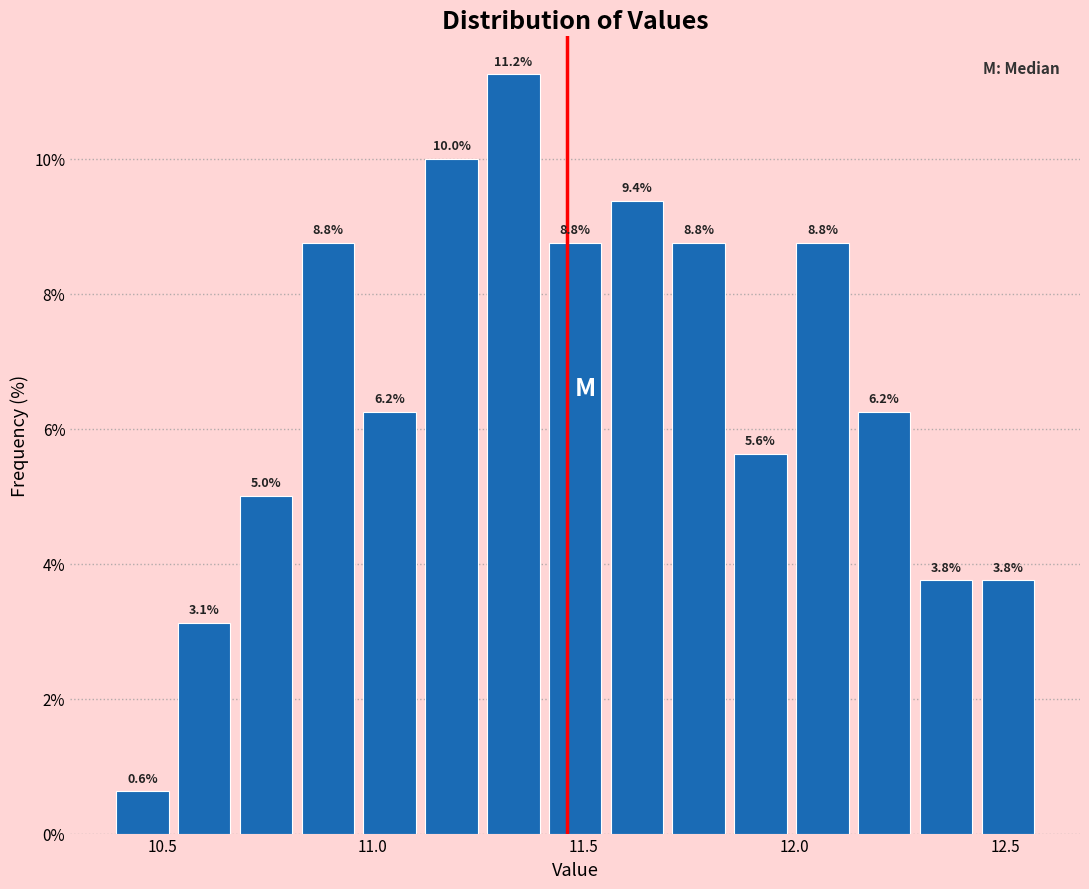

Read against the x-axis, roughly where is the centre of the tallest bar?

11.35